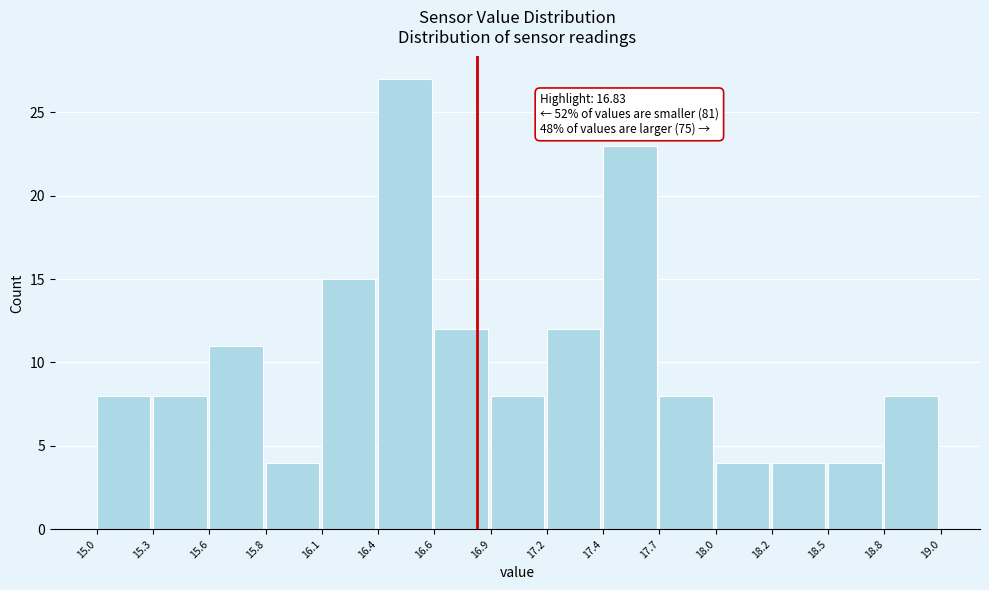

Which range on the x-axis has the tallest bar?

16.4 to 16.6